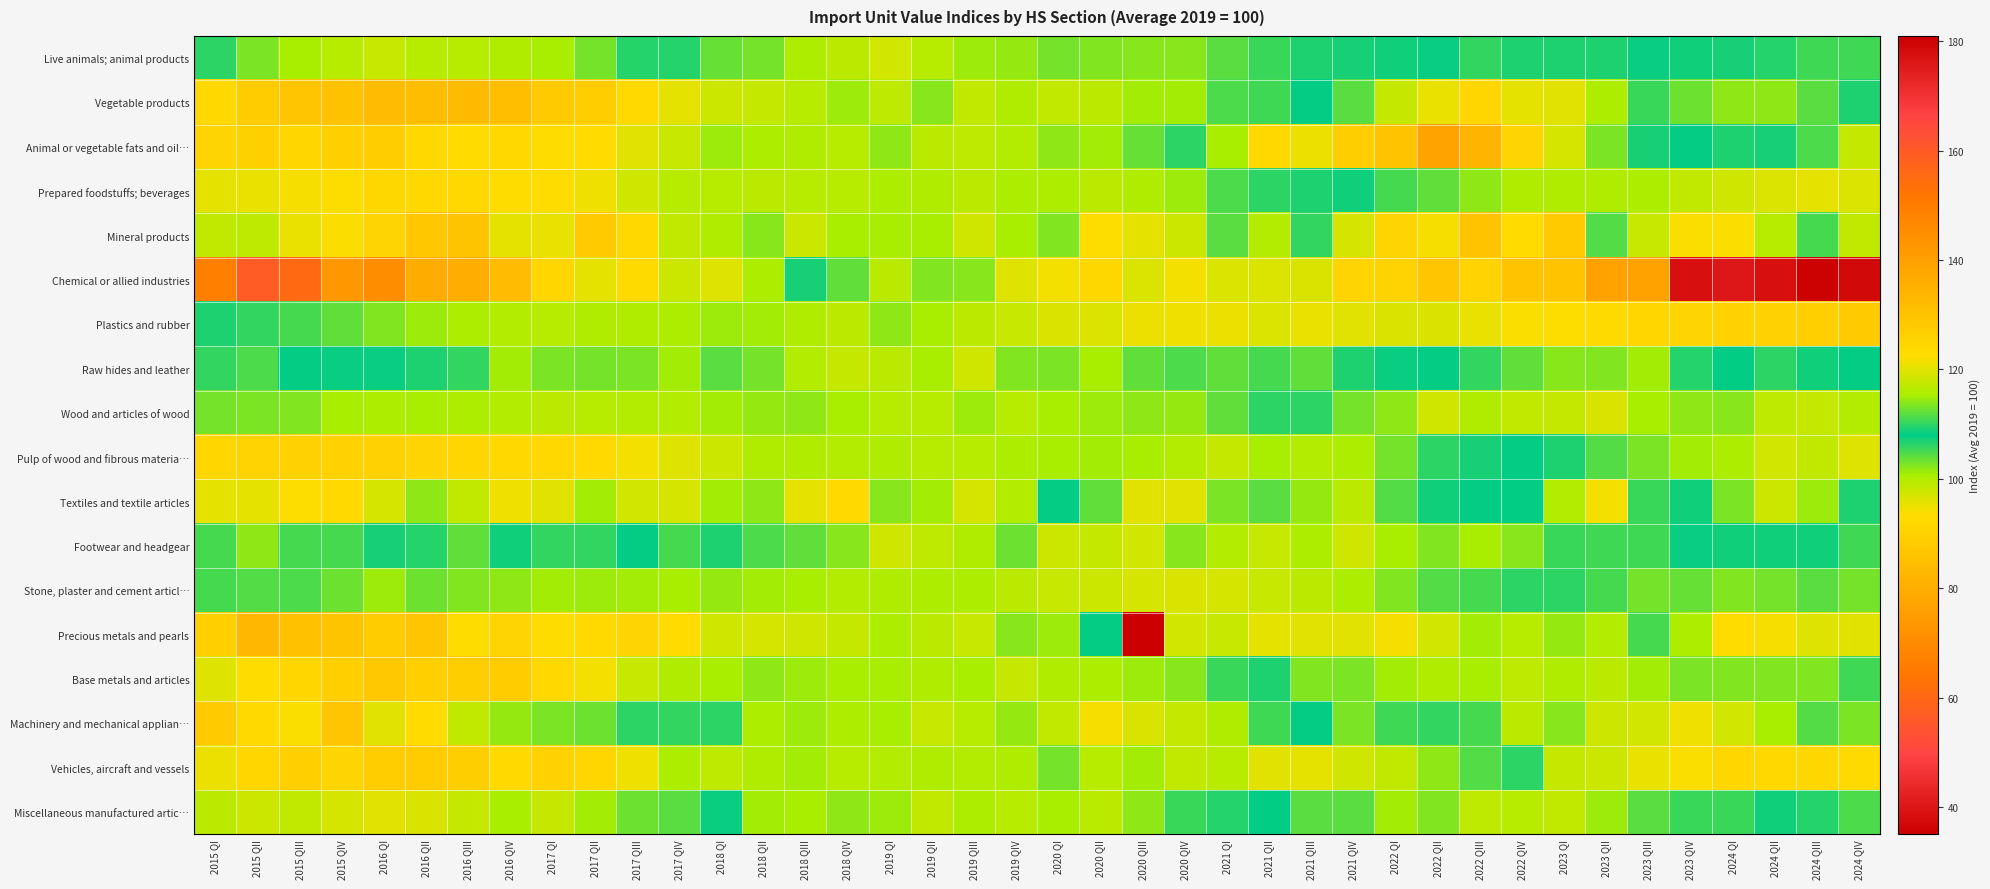

What is the spread (max minus min) of values at 2023 QI?

41.3